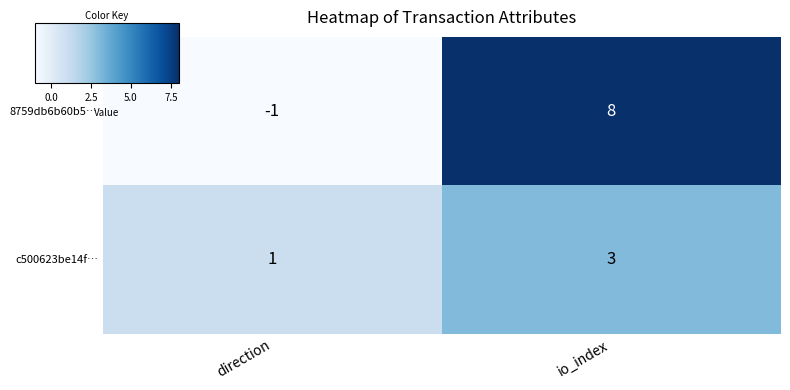

Reading left to right, transcribe all the data shown in this chart.

8759db6b60b5…: -1	8
c500623be14f…: 1	3